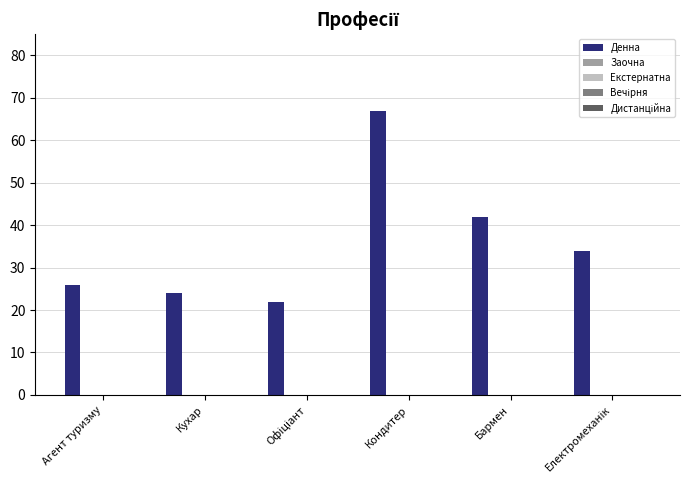

What is the value of the 3rd bar from the left?

22